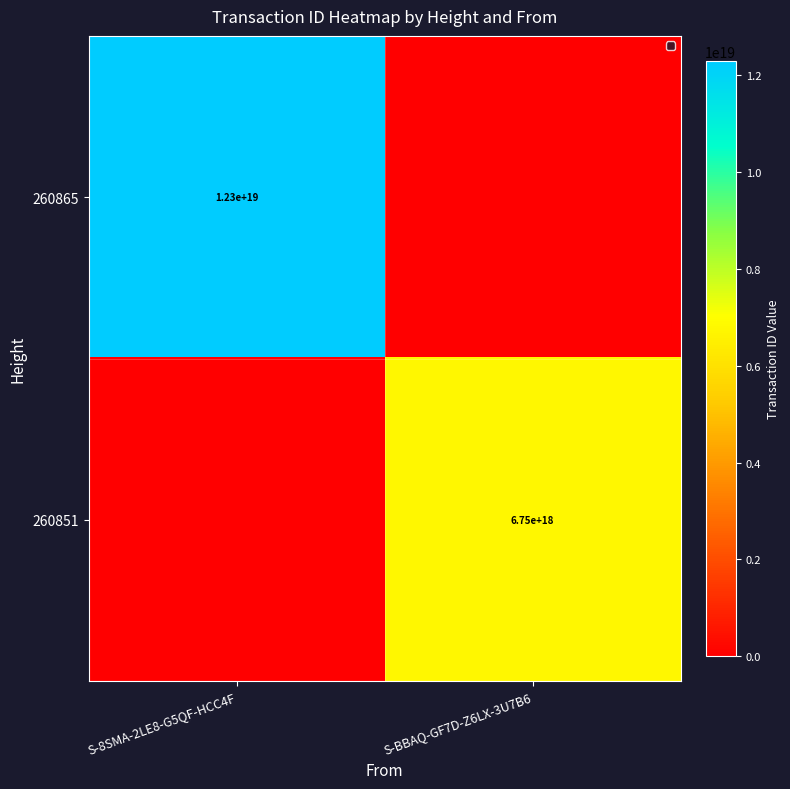

Is the value of 260851 at S-BBAQ-GF7D-Z6LX-3U7B6 greater than the value of 260865 at S-8SMA-2LE8-G5QF-HCC4F?

No